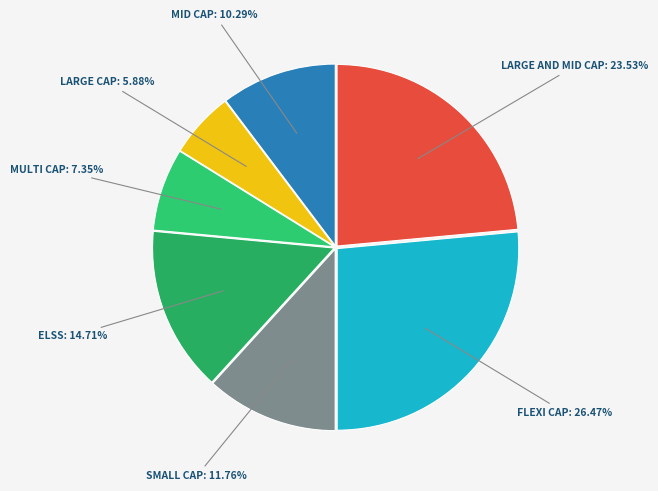

How many segments does this pie chart have?

7